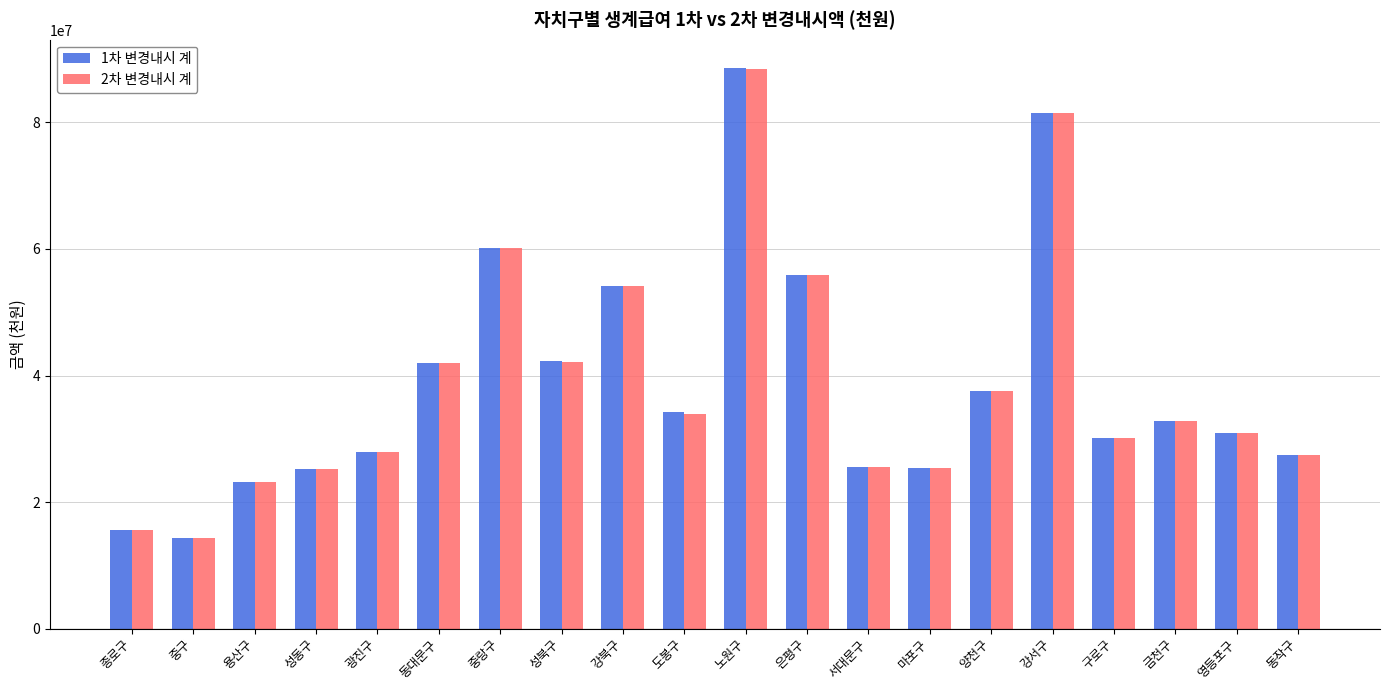

The 1차 변경내시 계 series shows 25184610 at 성동구. True or false?

True